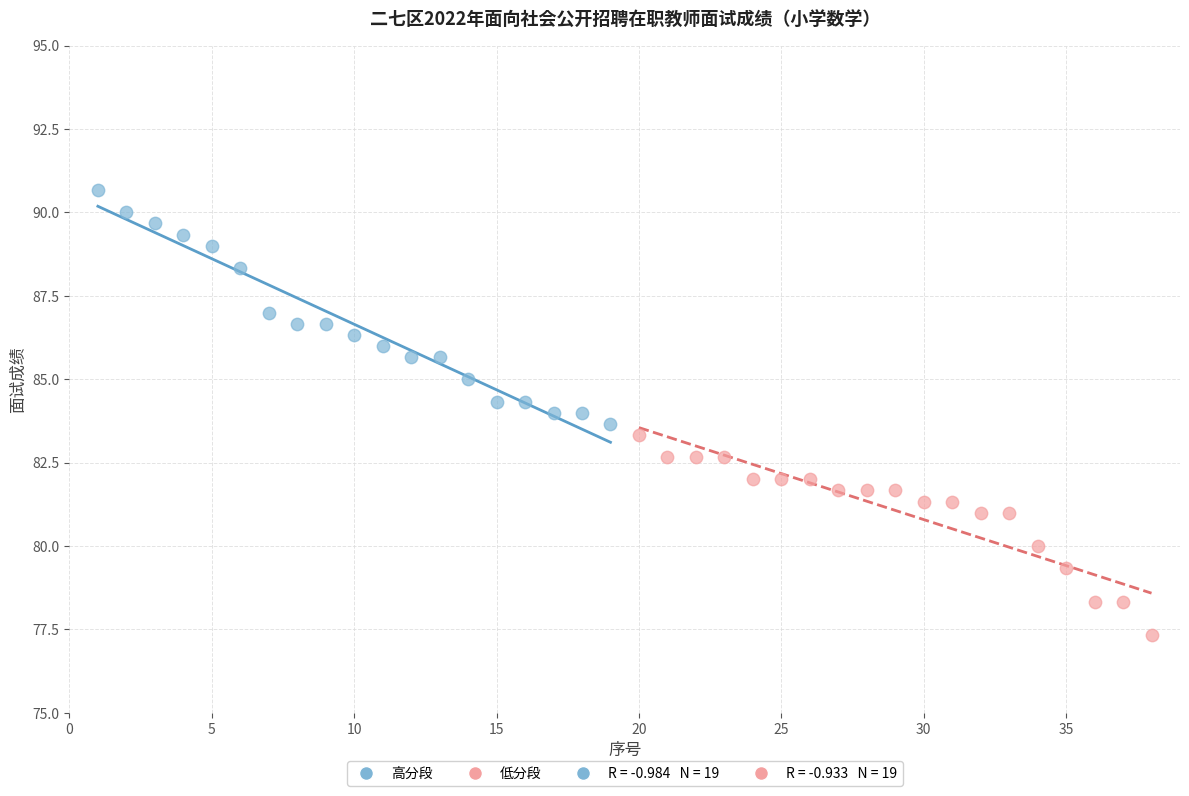

Which series reaches the maximum Y coordinate?

高分段